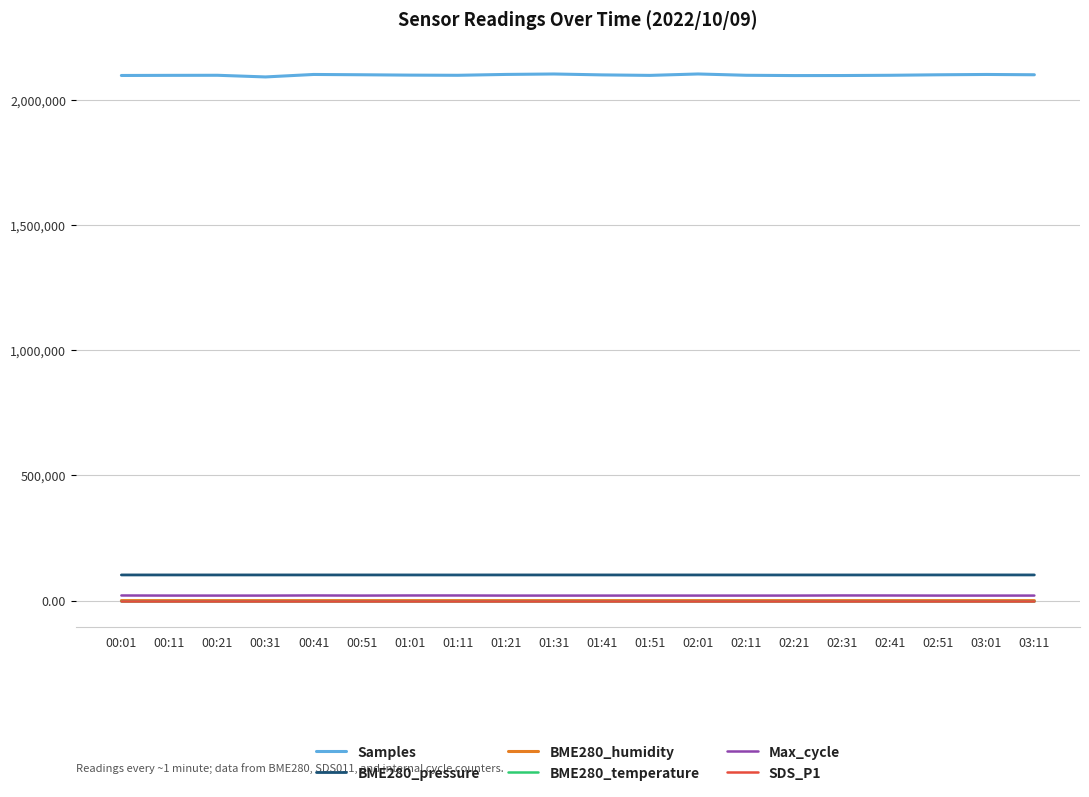

True or false: Max_cycle and Samples cross at least once.

False